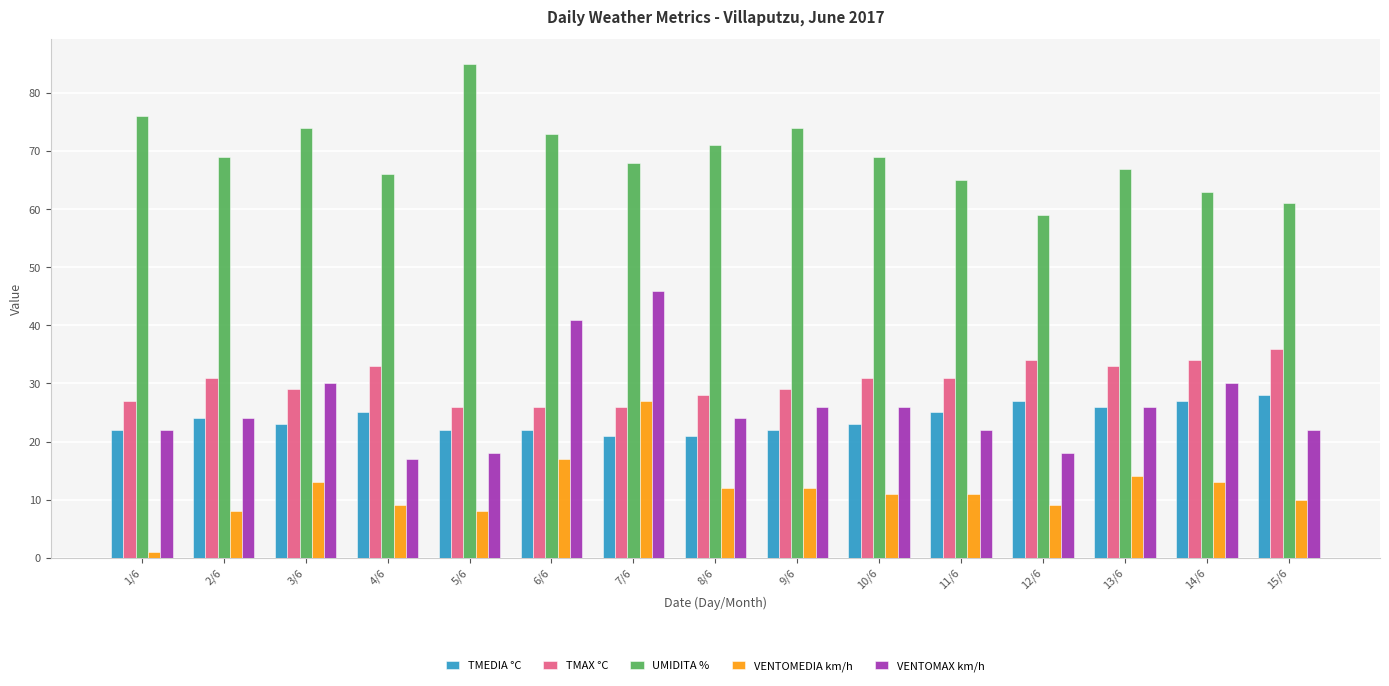

Are the bars horizontal?

No